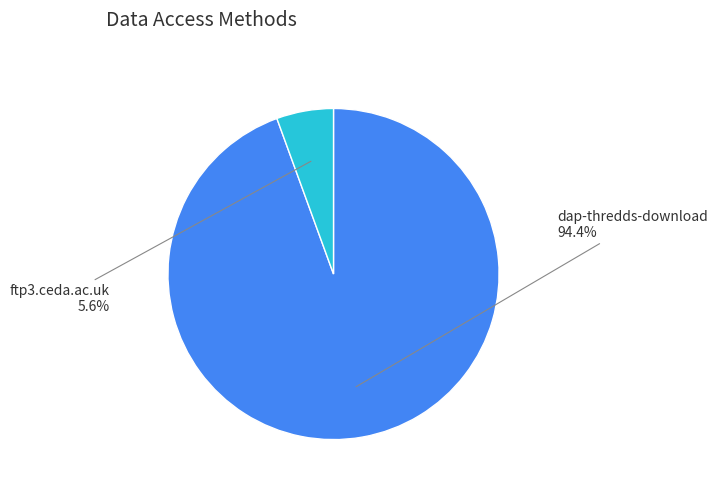

How many segments does this pie chart have?

2